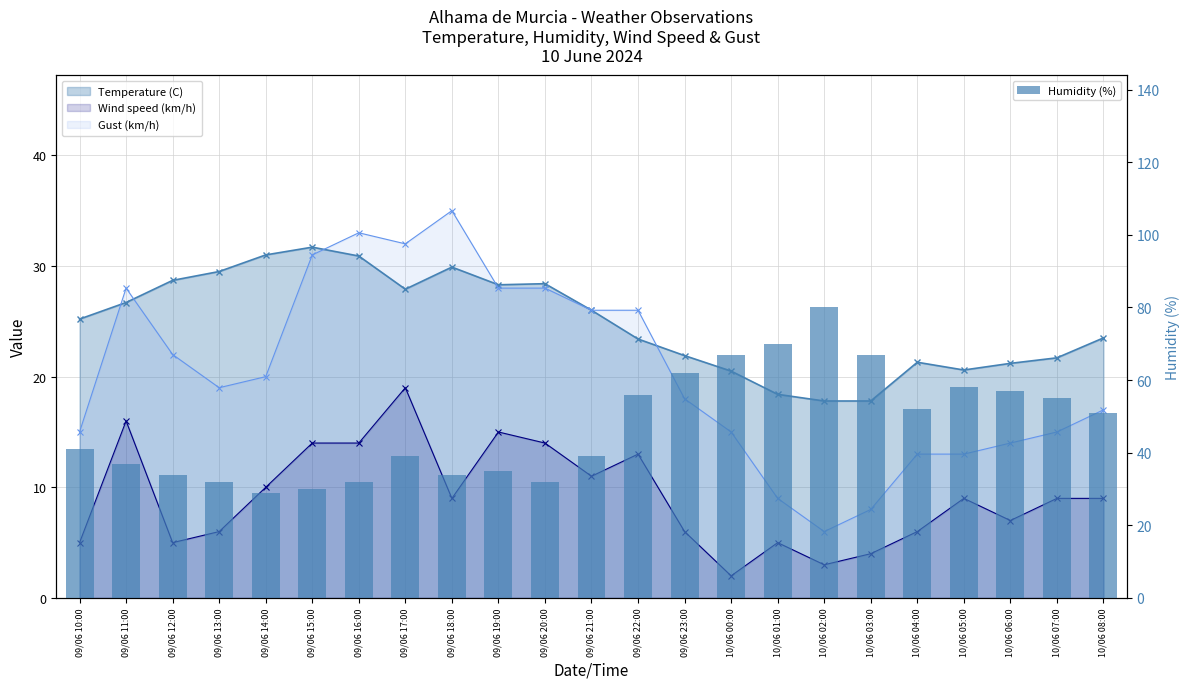

What is the difference between the second highest and minimum values in the Gust (km/h) series?

27.0